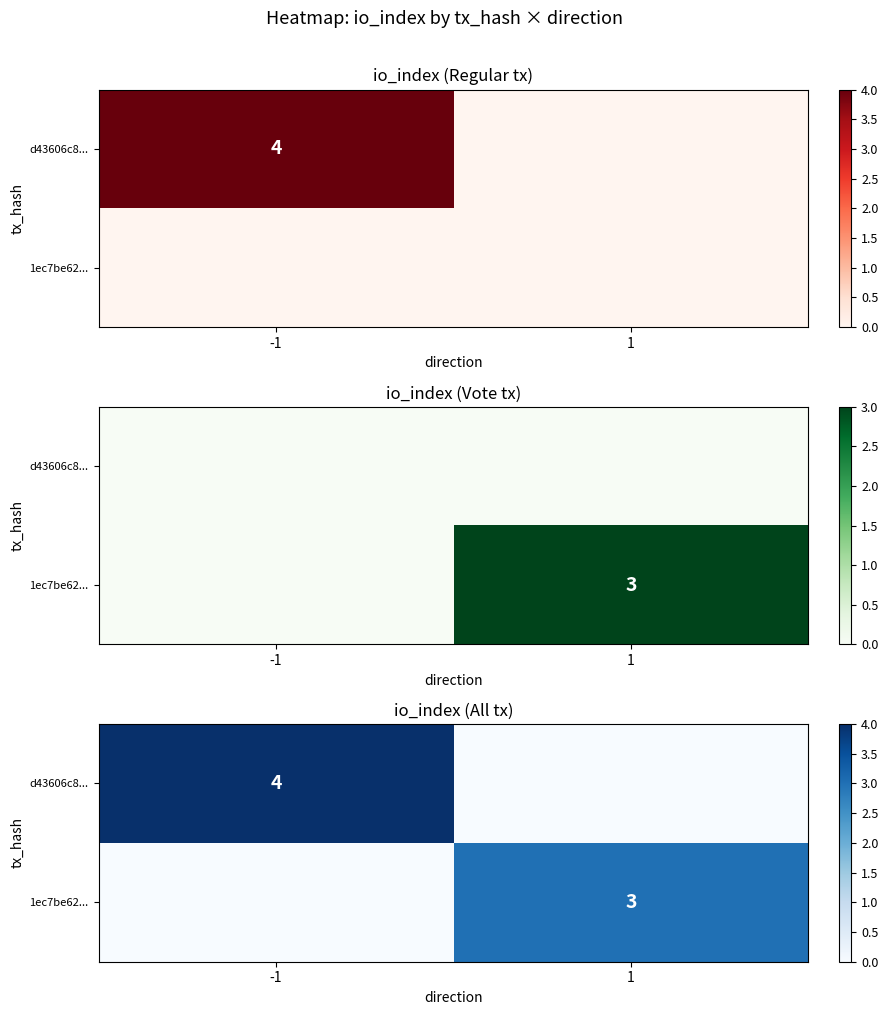

How many categories are shown in the chart?

2